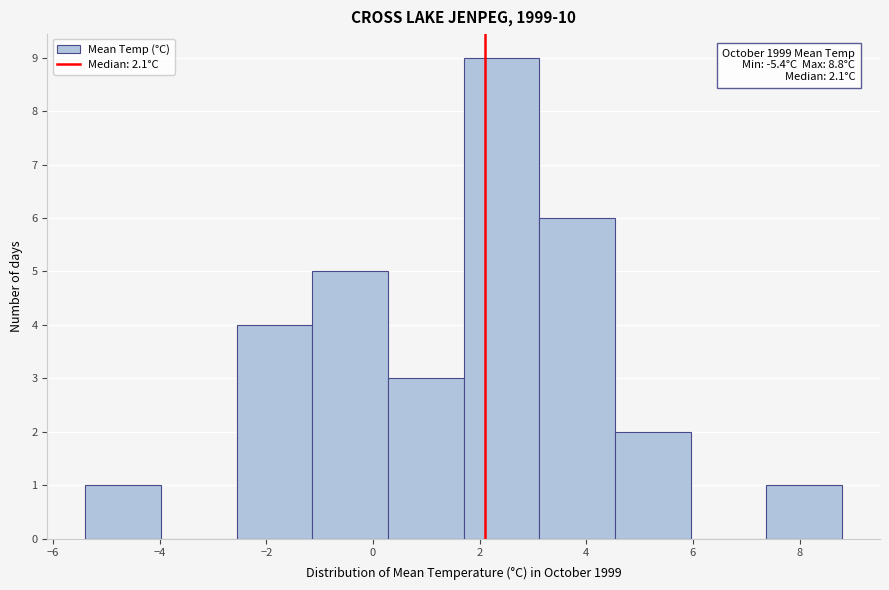

Which range on the x-axis has the tallest bar?

1.70 to 3.12